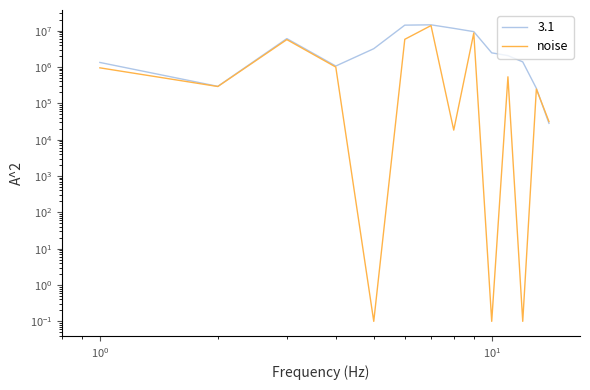

Is this an area chart (filled region under the line)?

No